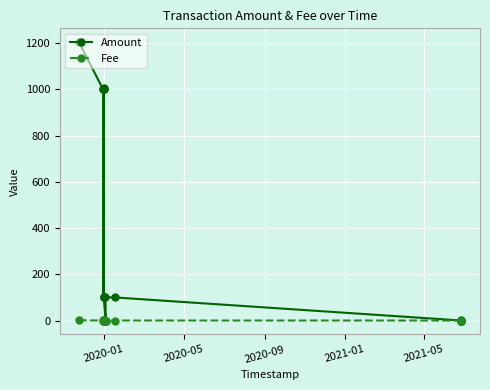

How many categories are shown in the chart?

15